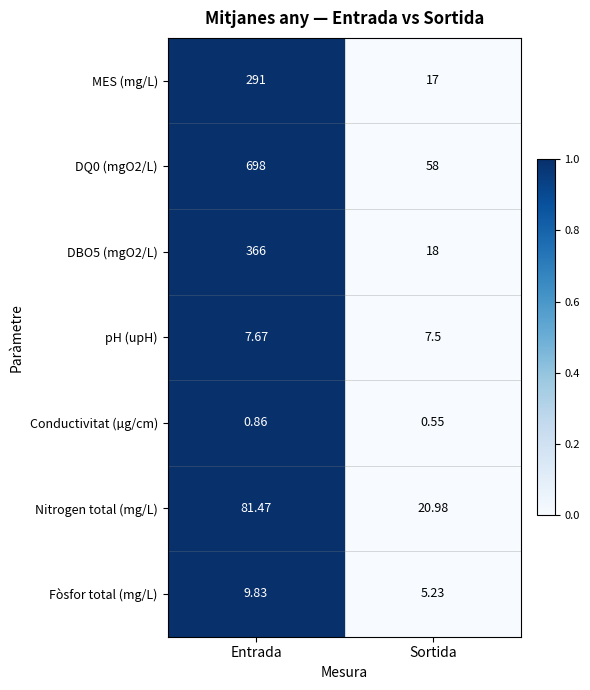

List the labels in order of pH (upH) value, smallest first.

Sortida, Entrada